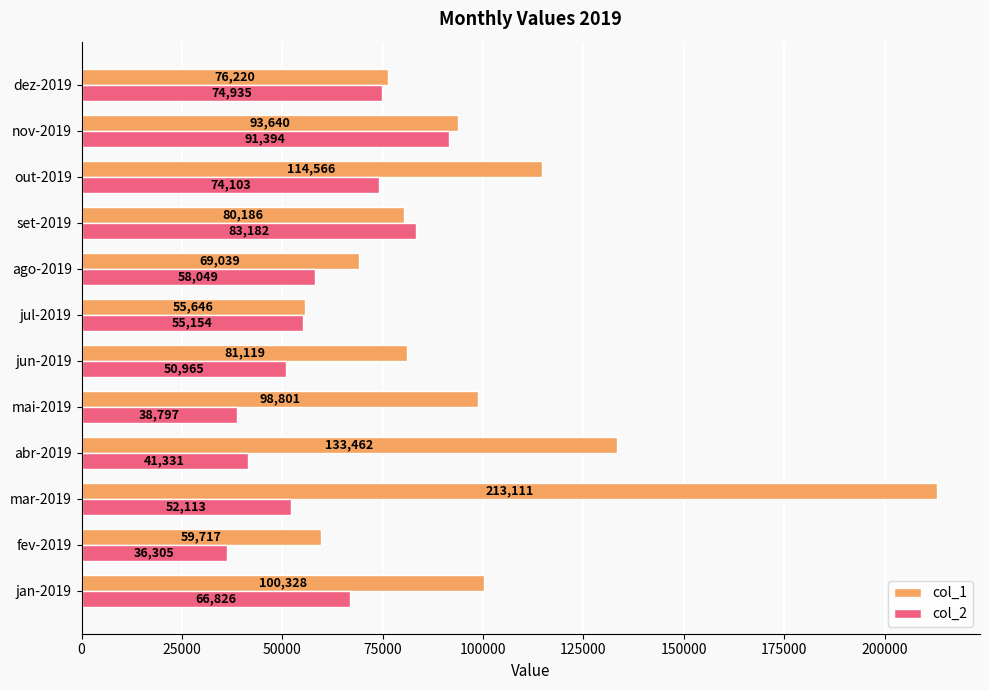

At how many categories does at least one series exceed 105094?

3